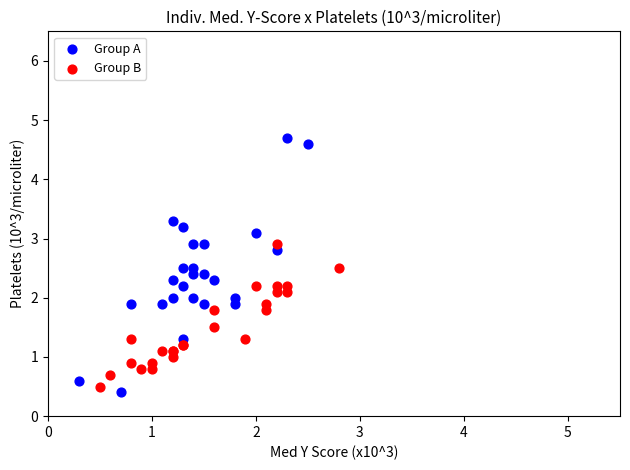

Which series contains the highest Y value?

Group A